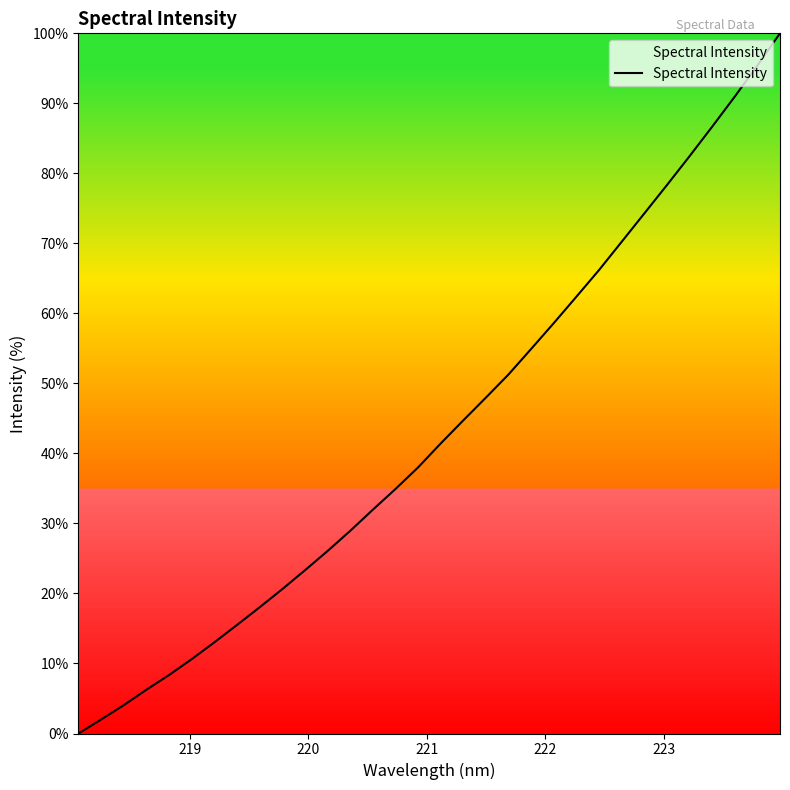

What is the maximum value shown in the chart?

100.0